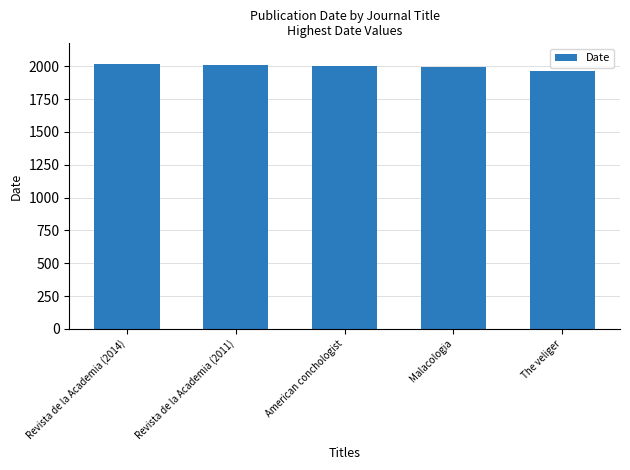

What is the average value?

1999